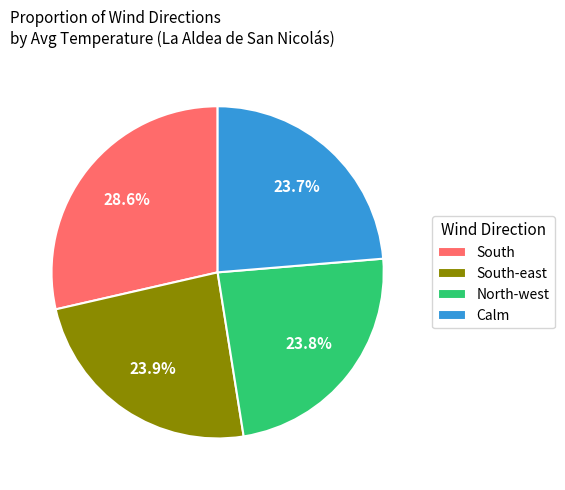

How many segments does this pie chart have?

4